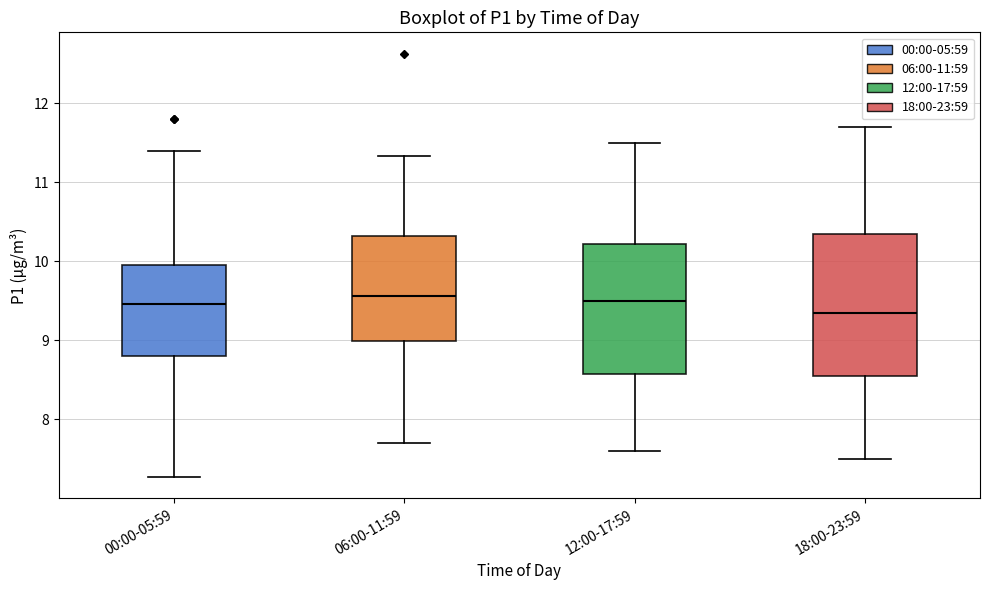

Comparing the boxes themselves (not the whiskers), which one is the tallest?

18:00-23:59